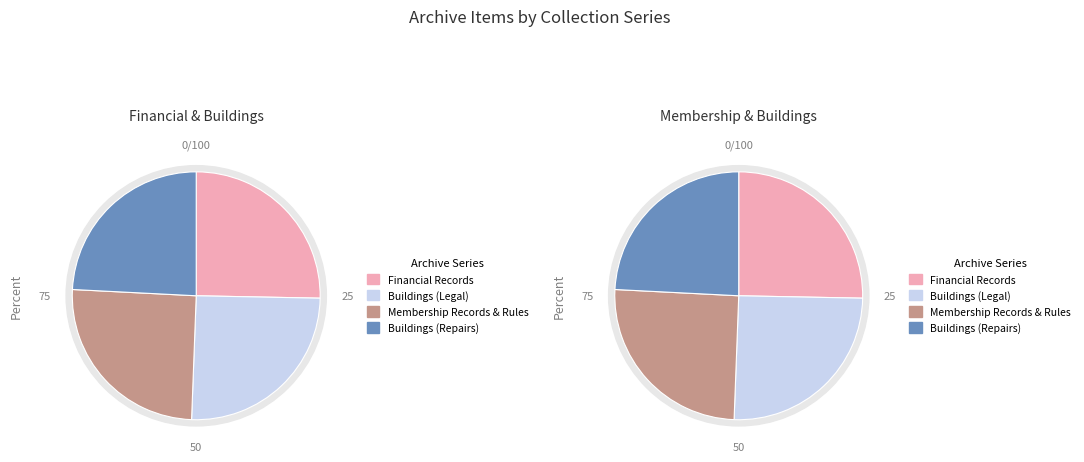

To the nearest percent, what is the difference between the largest and smallest slice percentages?

1%